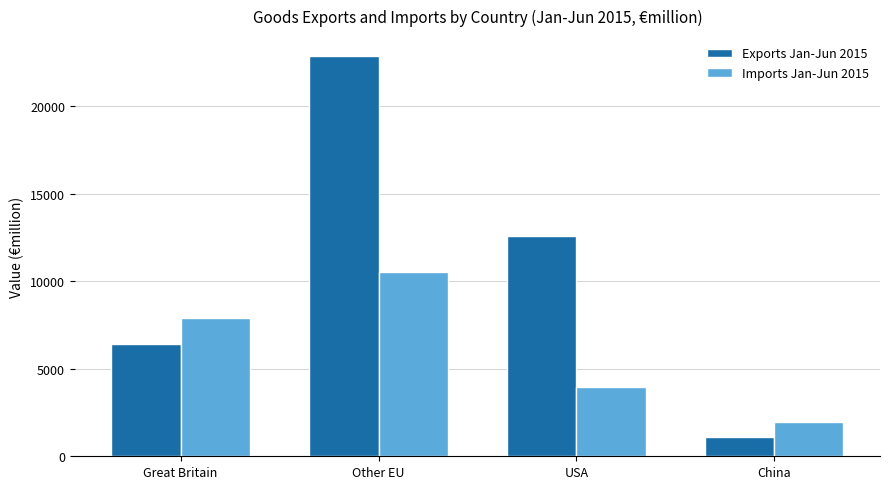

What is the average value of the Imports Jan-Jun 2015 series?

6110.9